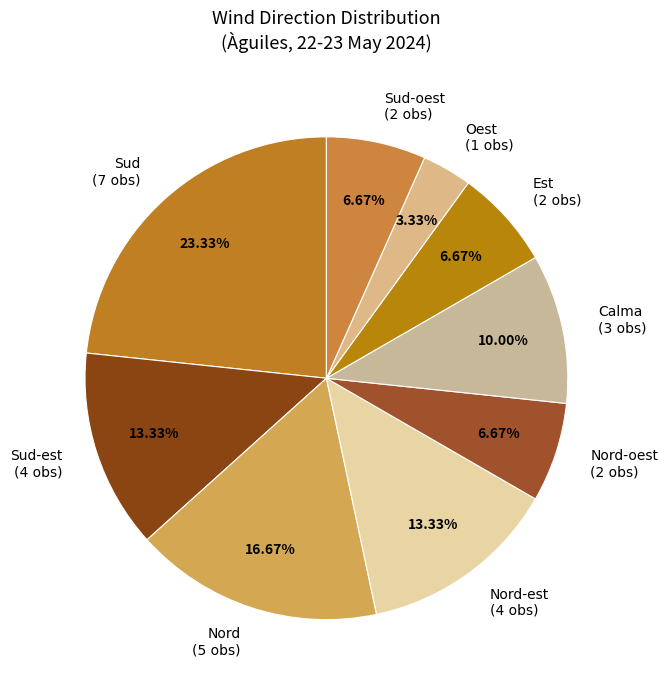

How many slices are in this pie chart?

9